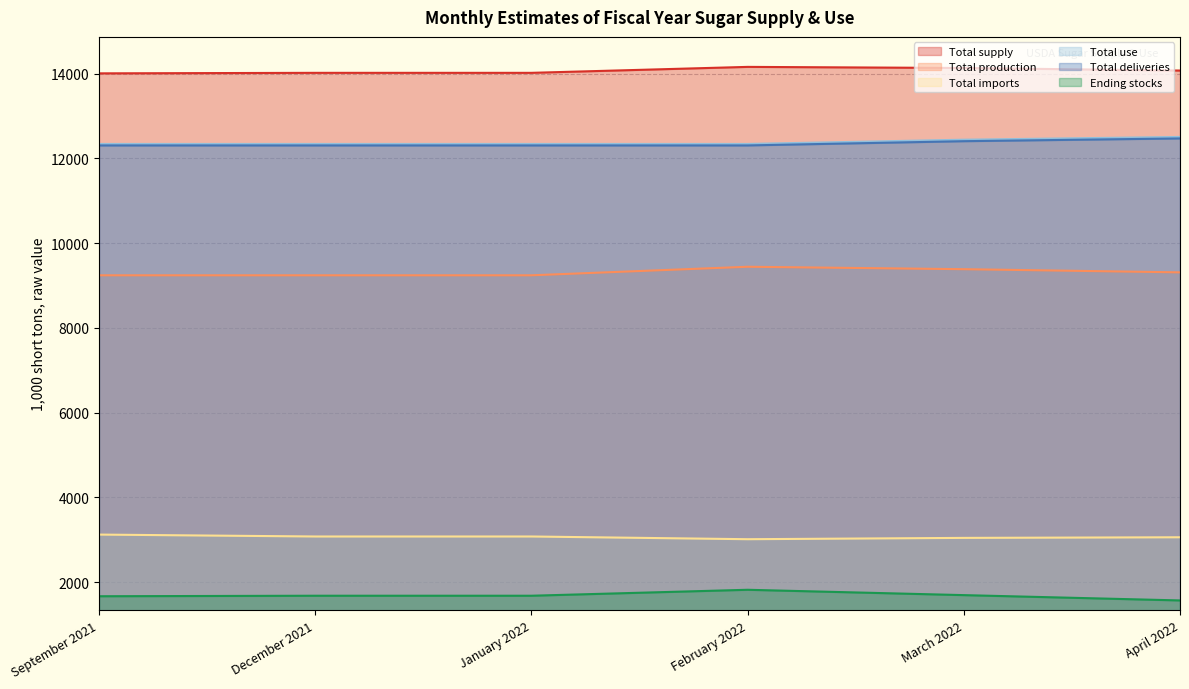

What is the greatest value displayed?

14158.5